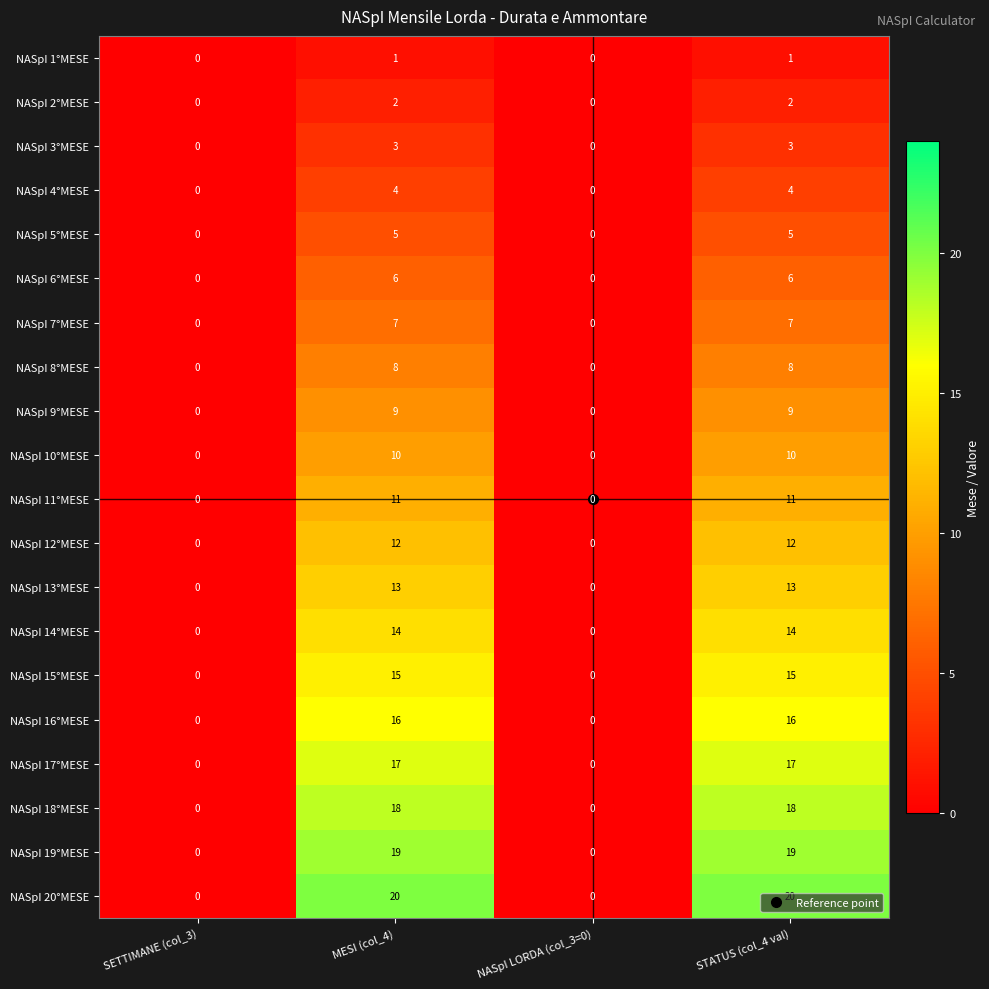

Between SETTIMANE (col_3) and MESI (col_4), which series saw the biggest shift?

NASpI 20°MESE